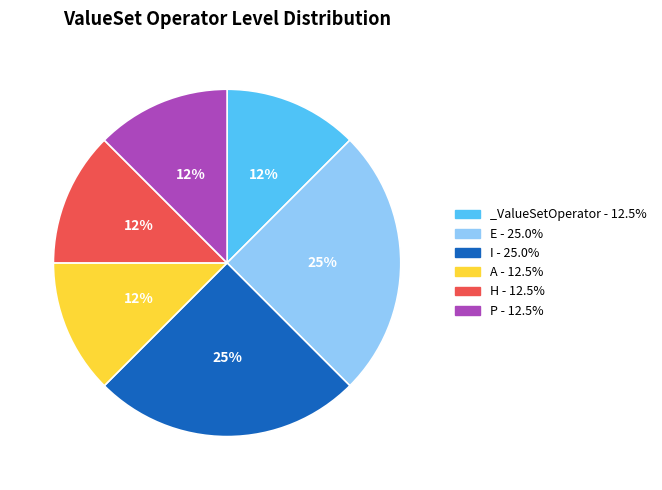

Is there a majority slice in this chart?

No